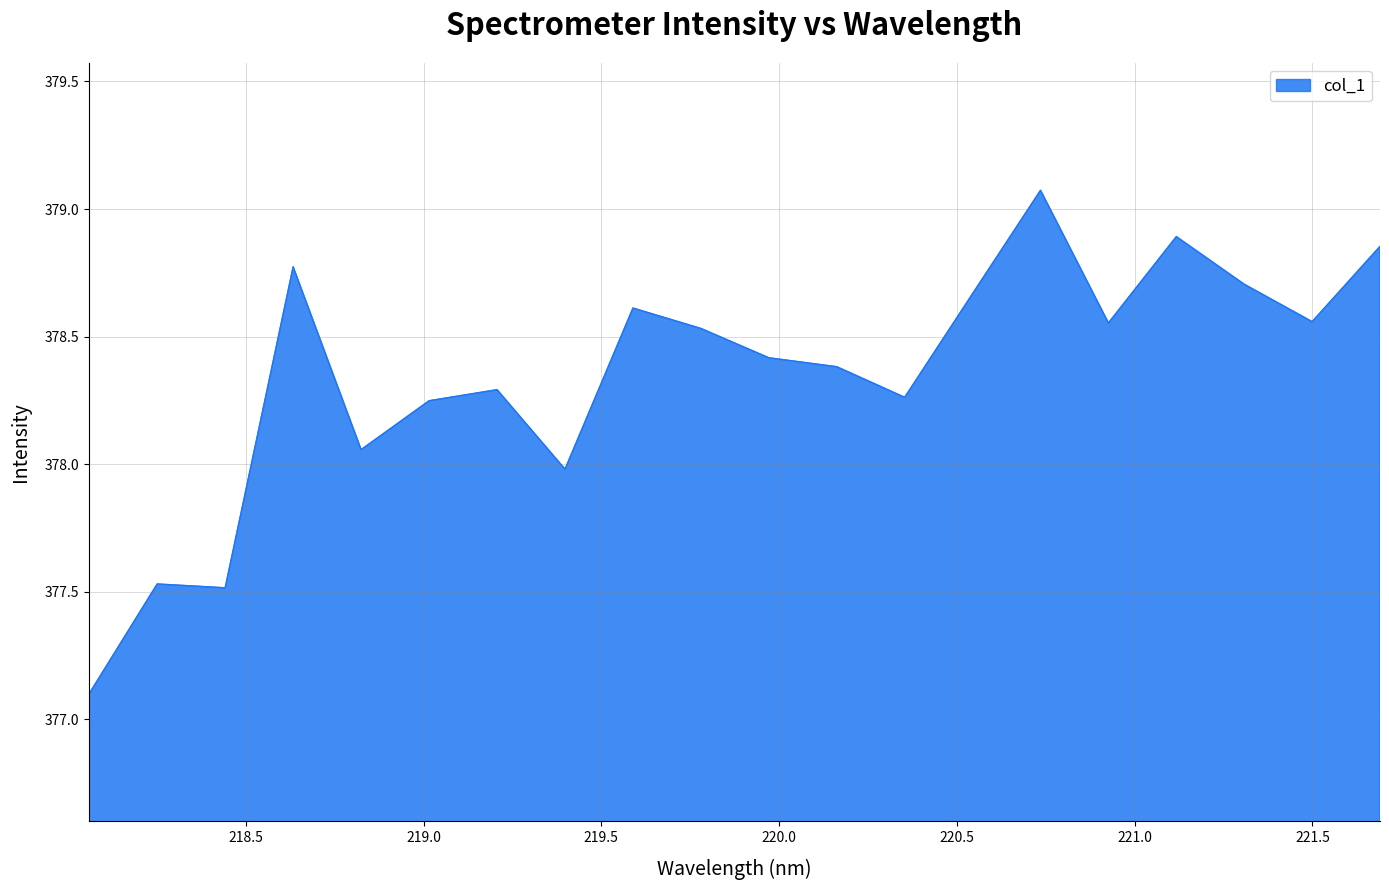

What is the difference between the maximum and minimum values?

2.0